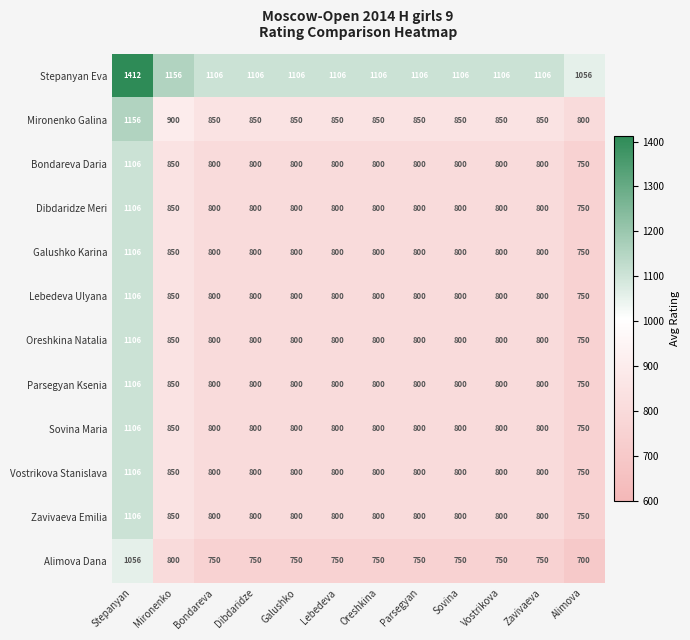

At how many categories does at least one series exceed 1047?

12